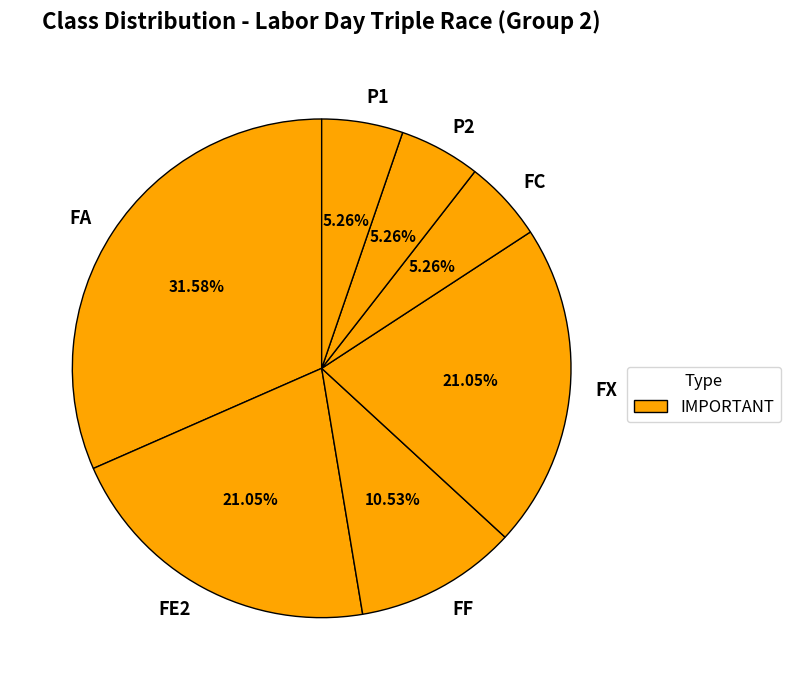

True or false: FE2 accounts for 16% of the total.

False